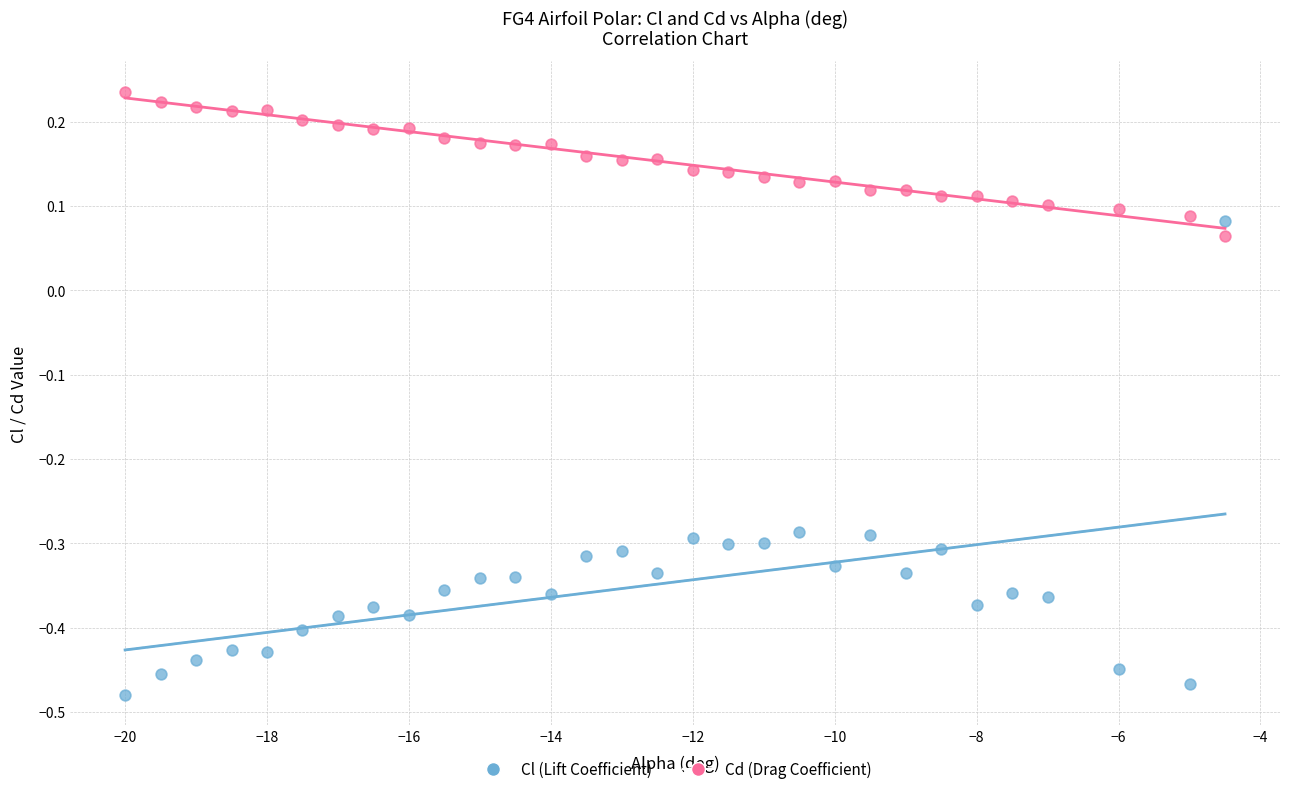

Which series has the widest spread of Y values?

Cl (Lift Coefficient)